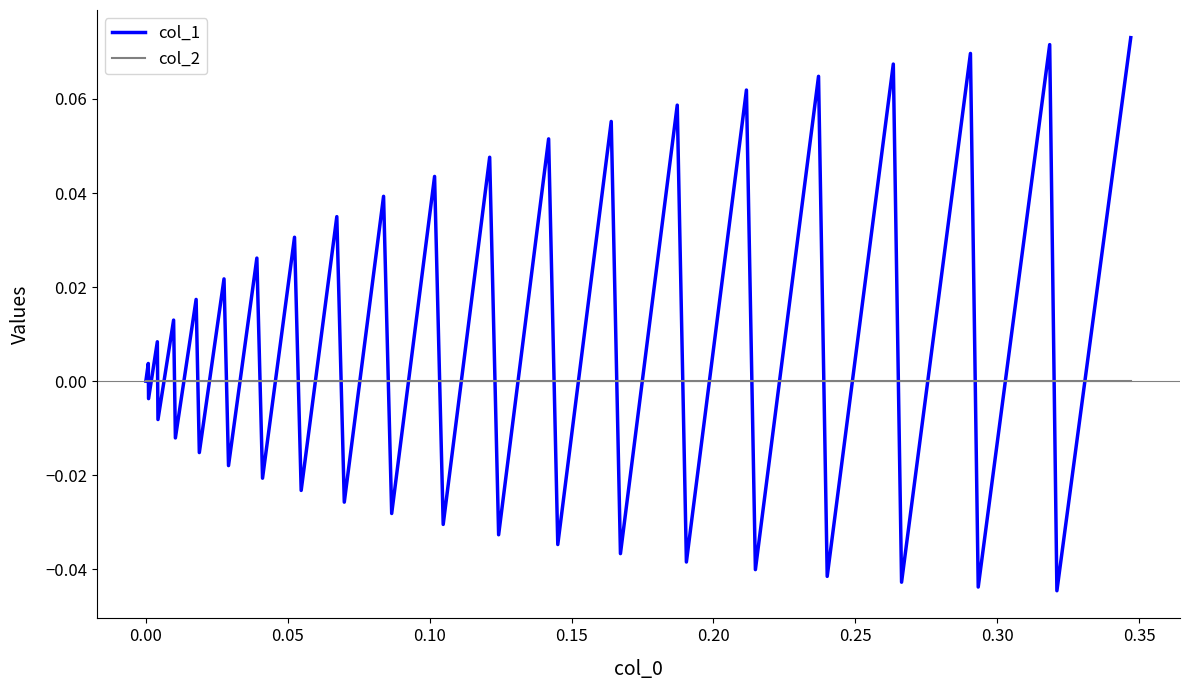

List the series in order of their peak value, highest first.

col_1, col_2